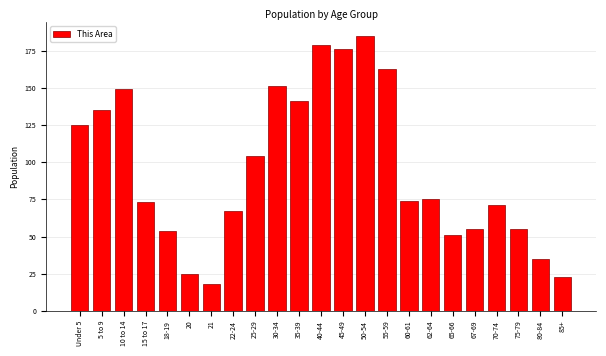

Reading left to right, list all the values displayed in this chart.

125	135	149	73	54	25	18	67	104	151	141	179	176	185	163	74	75	51	55	71	55	35	23